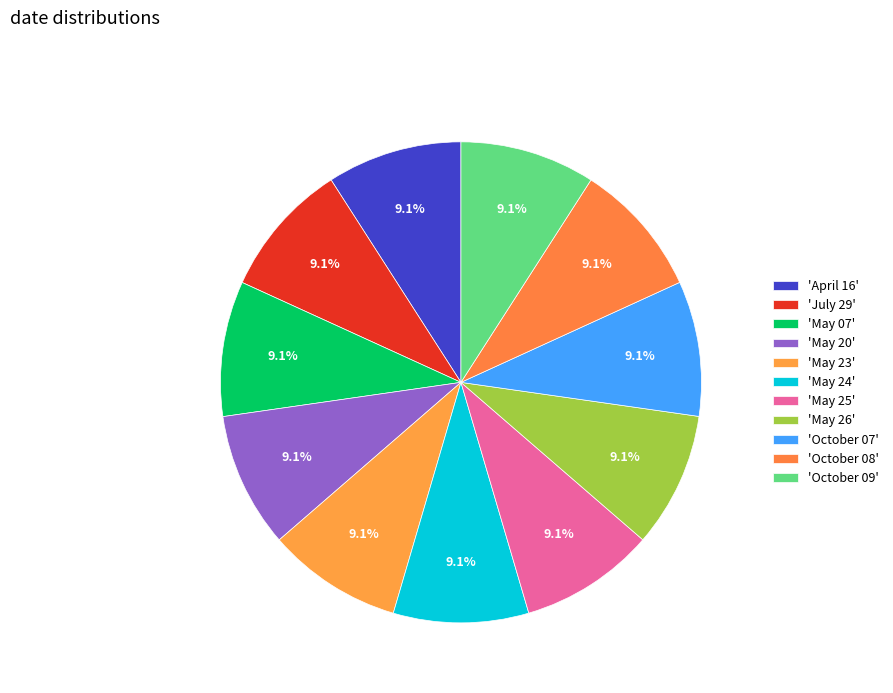

Count the number of slices in the pie.

11